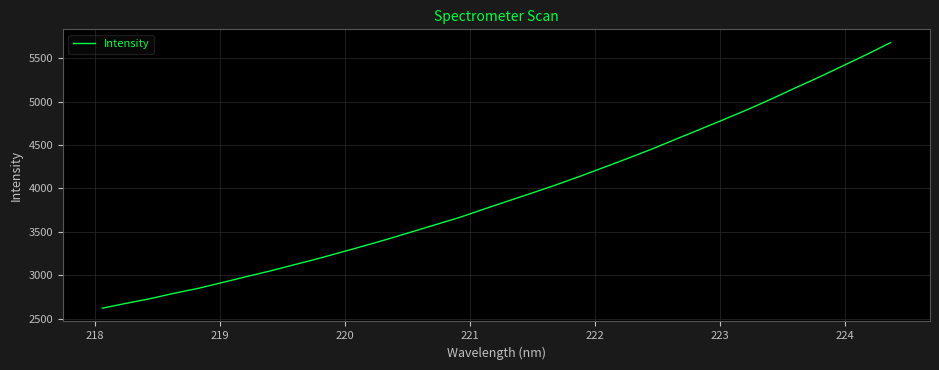

What is the greatest value displayed?

5679.3